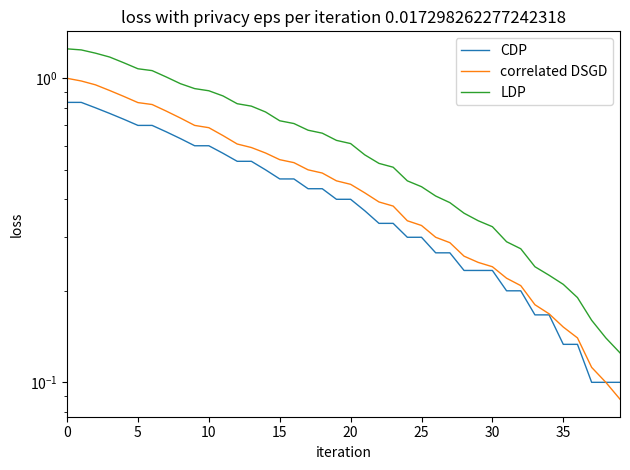

Which series changed the most between 35 and 24?

LDP